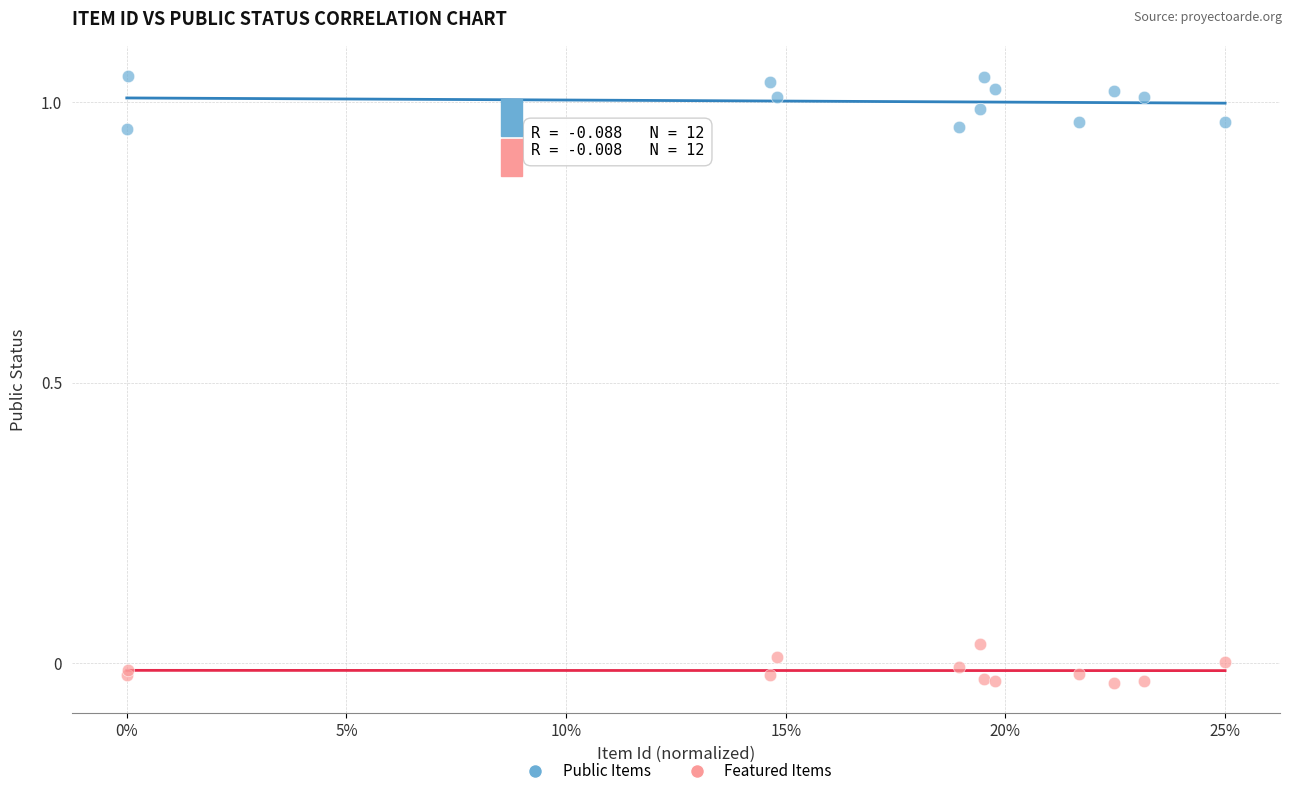

Which series contains the highest Y value?

Public Items